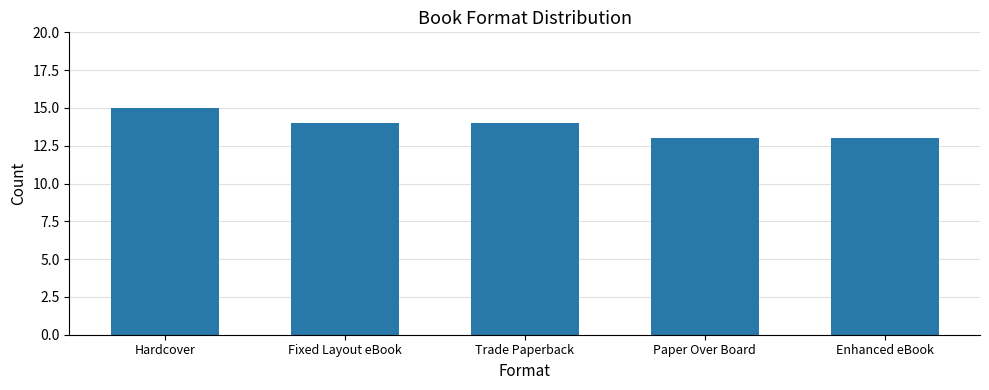

What is the maximum value shown in the chart?

15